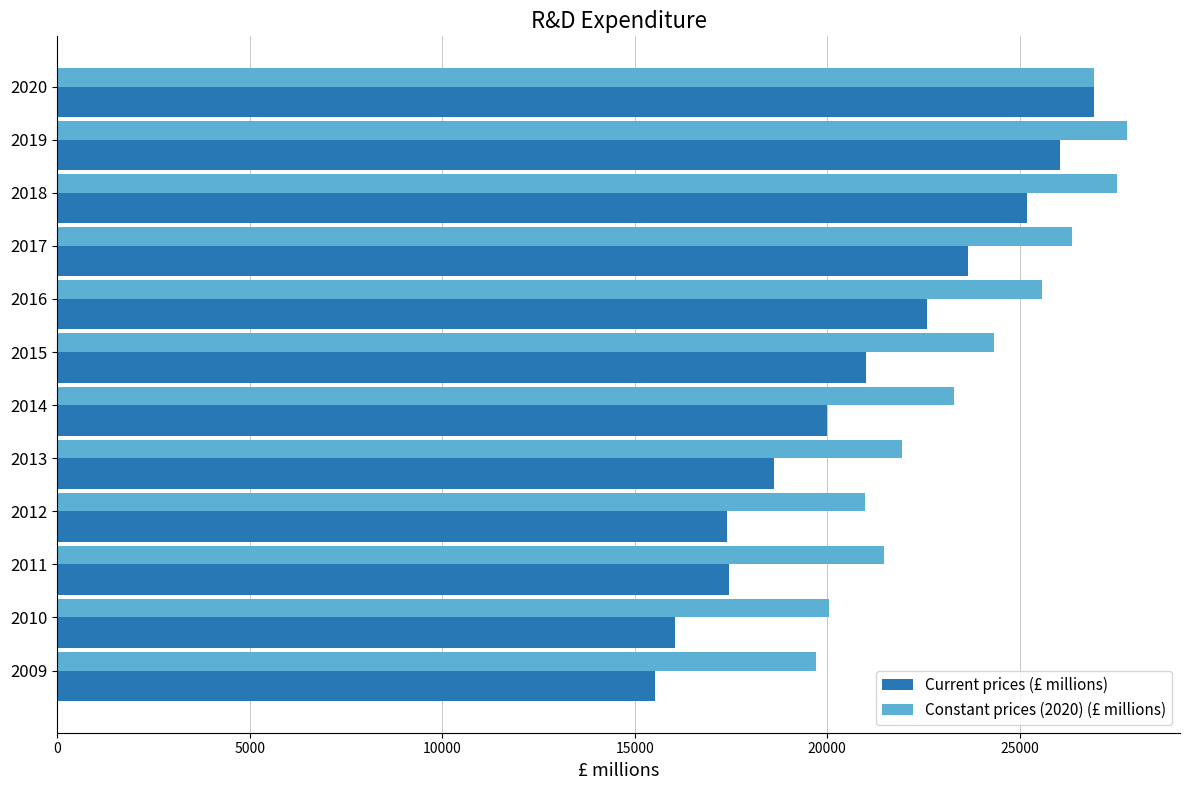

Which series has the widest spread of values?

Current prices (£ millions)